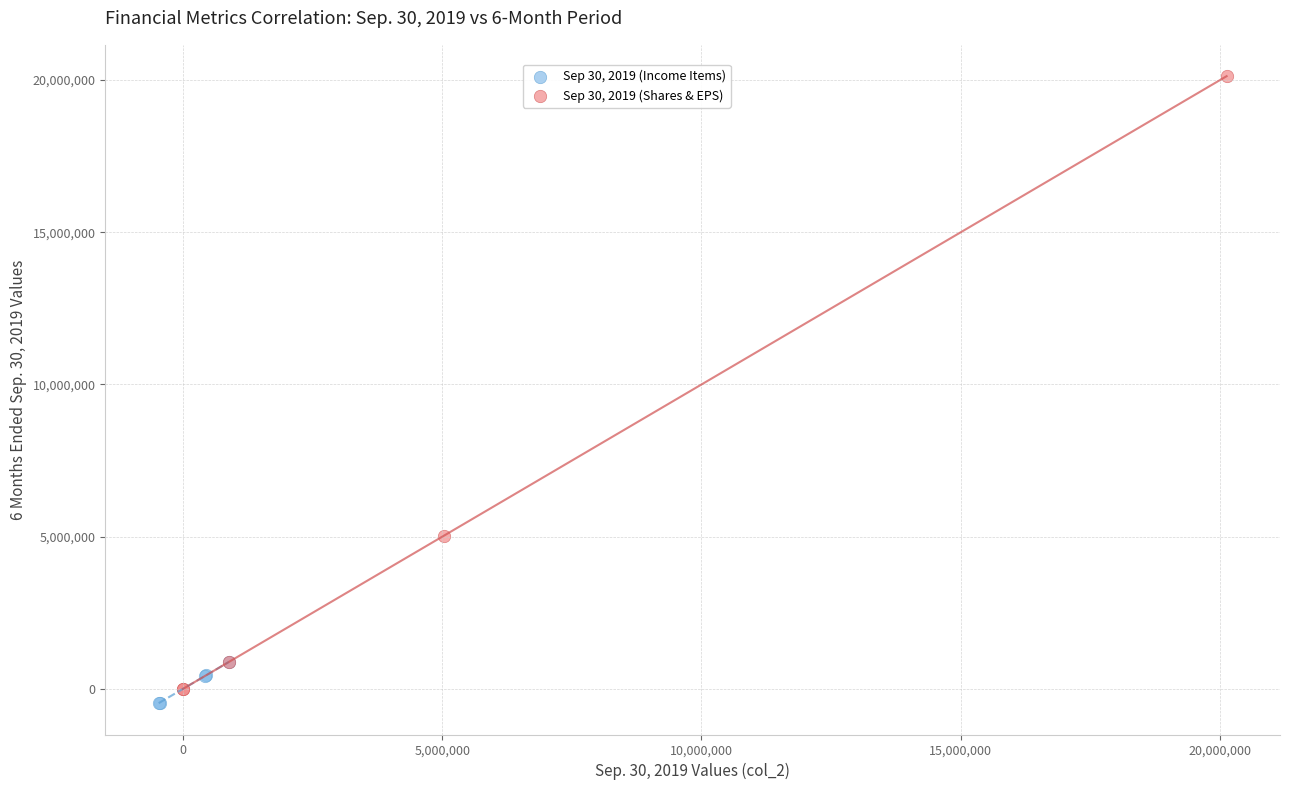

What are all the series names shown in the legend?

Sep 30, 2019 (Income Items), Sep 30, 2019 (Shares & EPS)